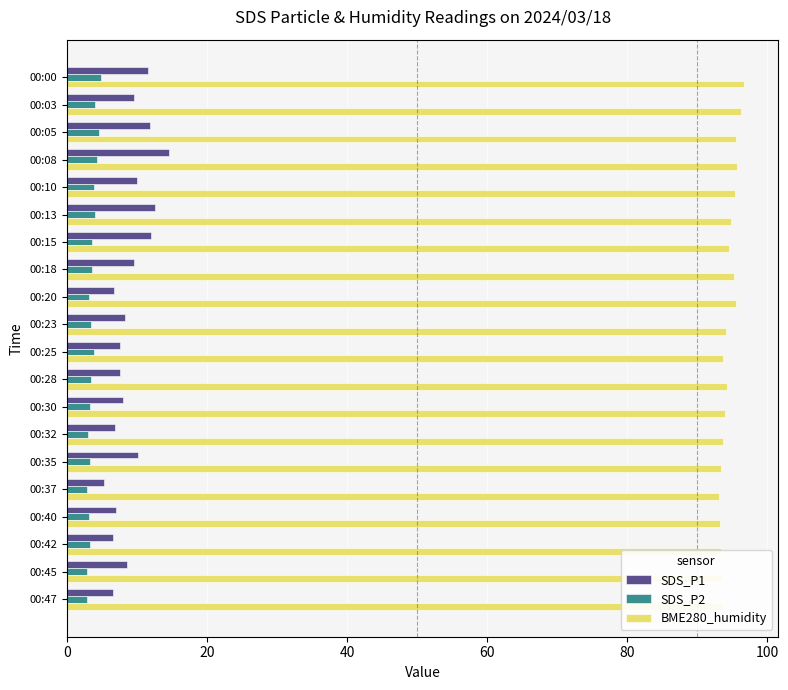

Count the number of data series in this chart.

3